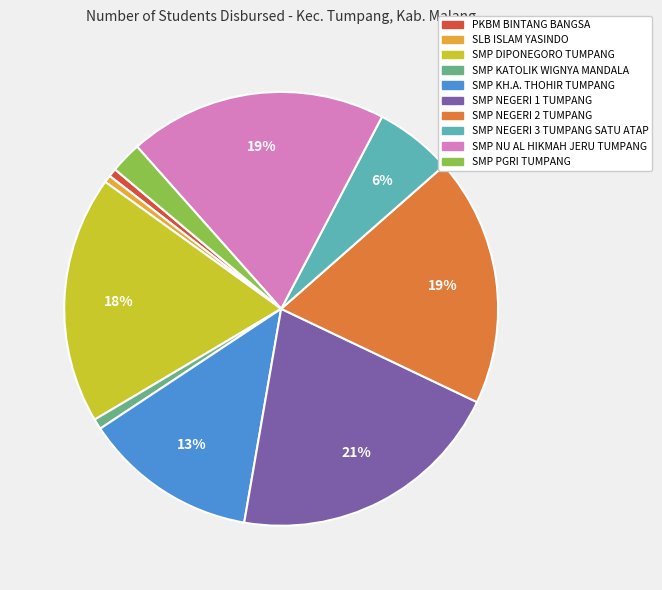

True or false: SMP DIPONEGORO TUMPANG accounts for 18% of the total.

True